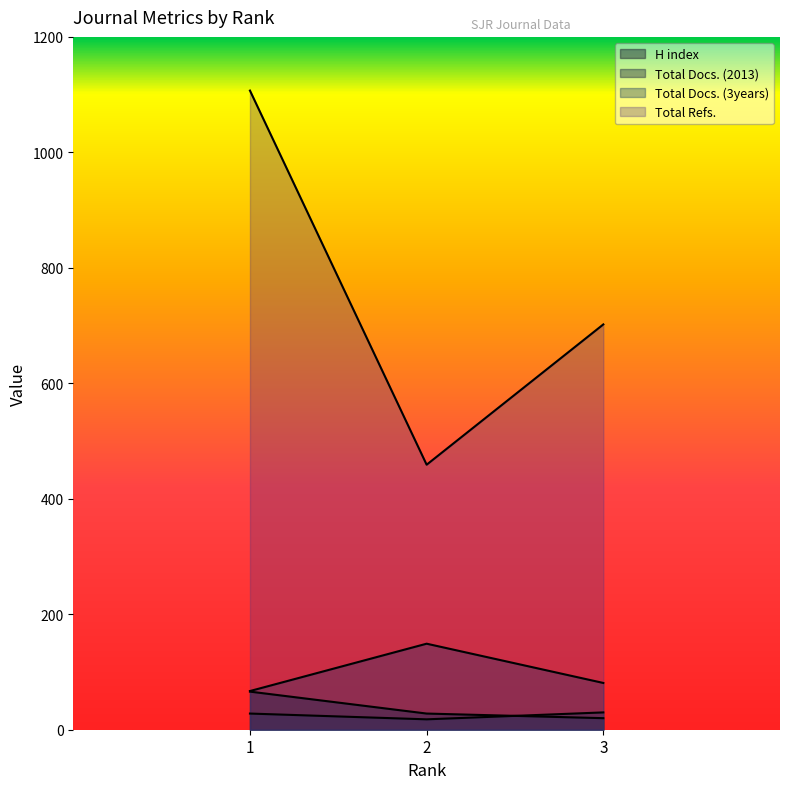

Which has a higher value, 1 or 3?

1